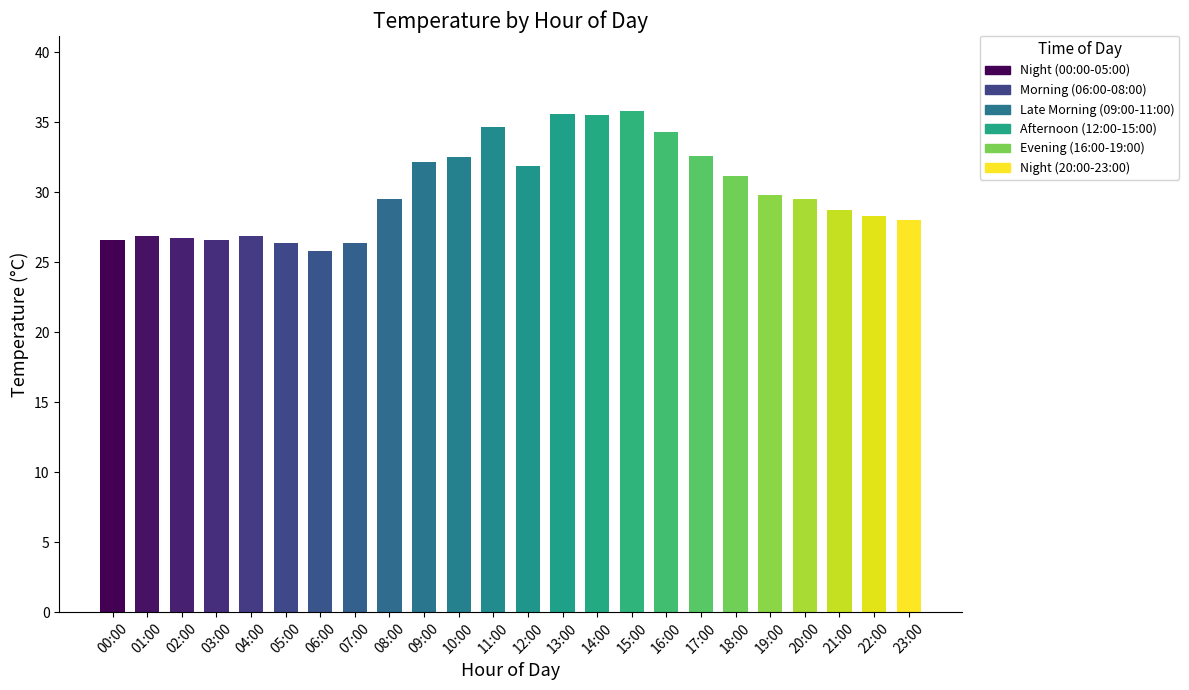

What is the label of the 10th bar from the left?

09:00